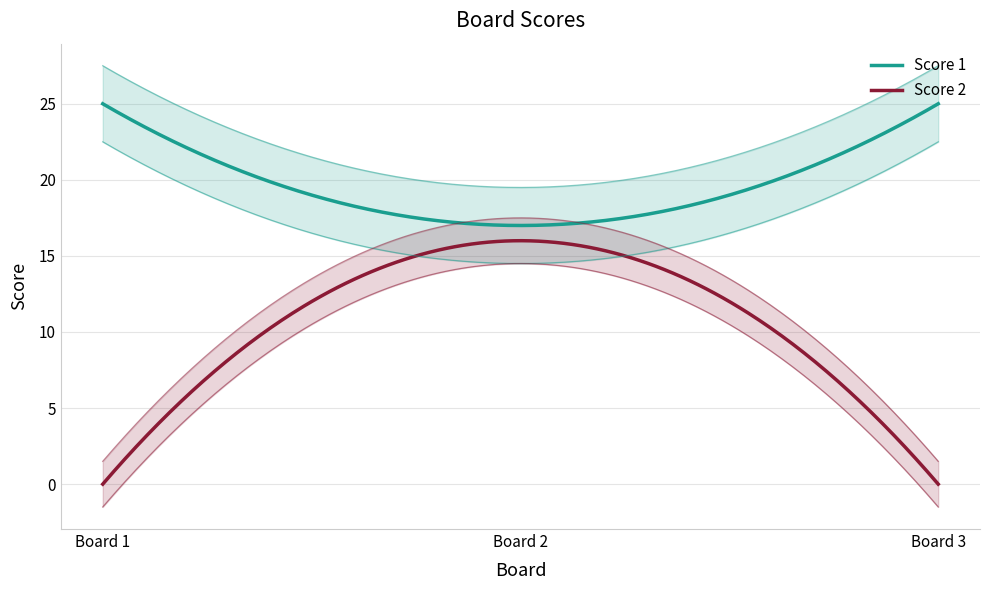

The value of Score 2 at 2 is 16. True or false?

True